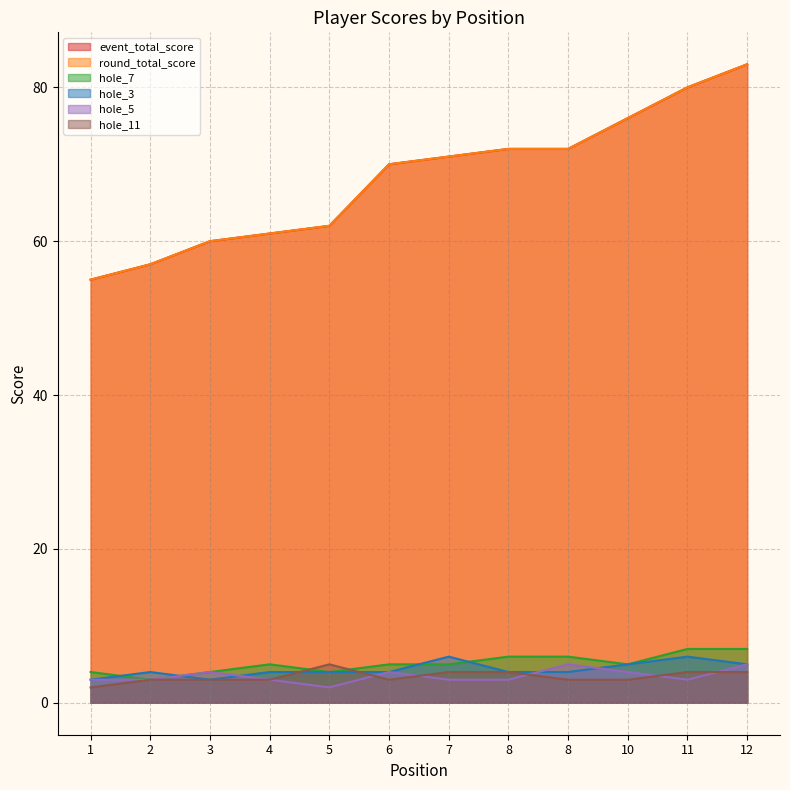

What value does the hole_7 series have at 8?

6